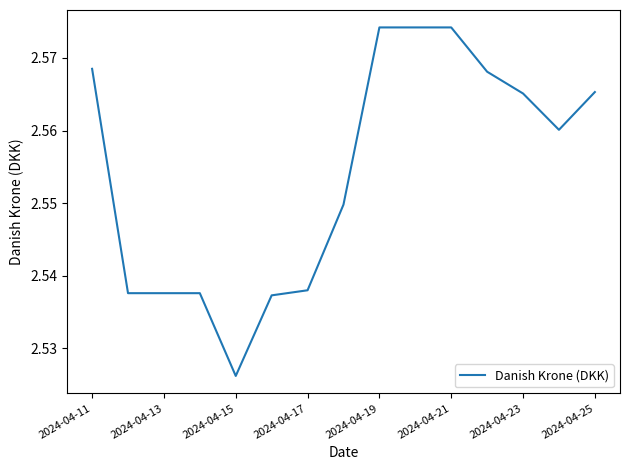

Reading left to right, transcribe all the data shown in this chart.

2.6	2.5	2.5	2.5	2.5	2.5	2.5	2.5	2.6	2.6	2.6	2.6	2.6	2.6	2.6